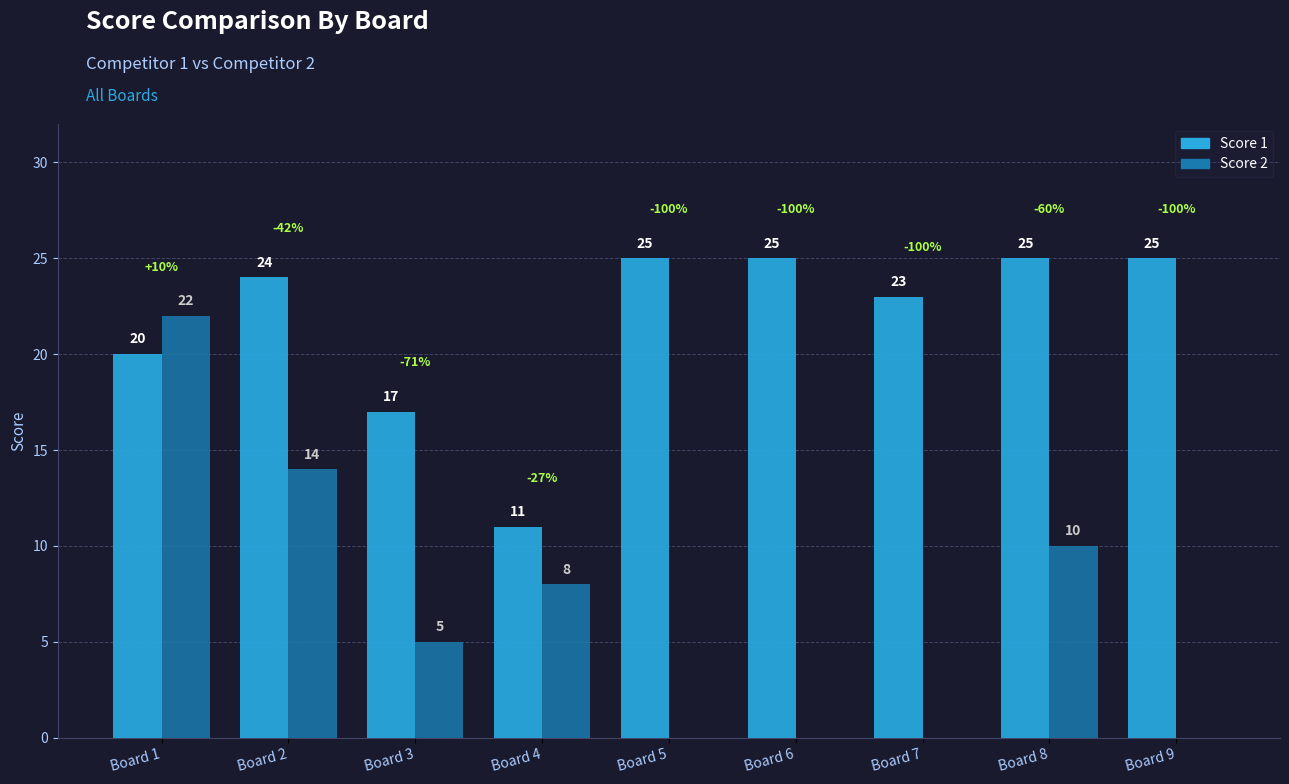

Between Board 2 and Board 8, which series saw the biggest shift?

Score 2